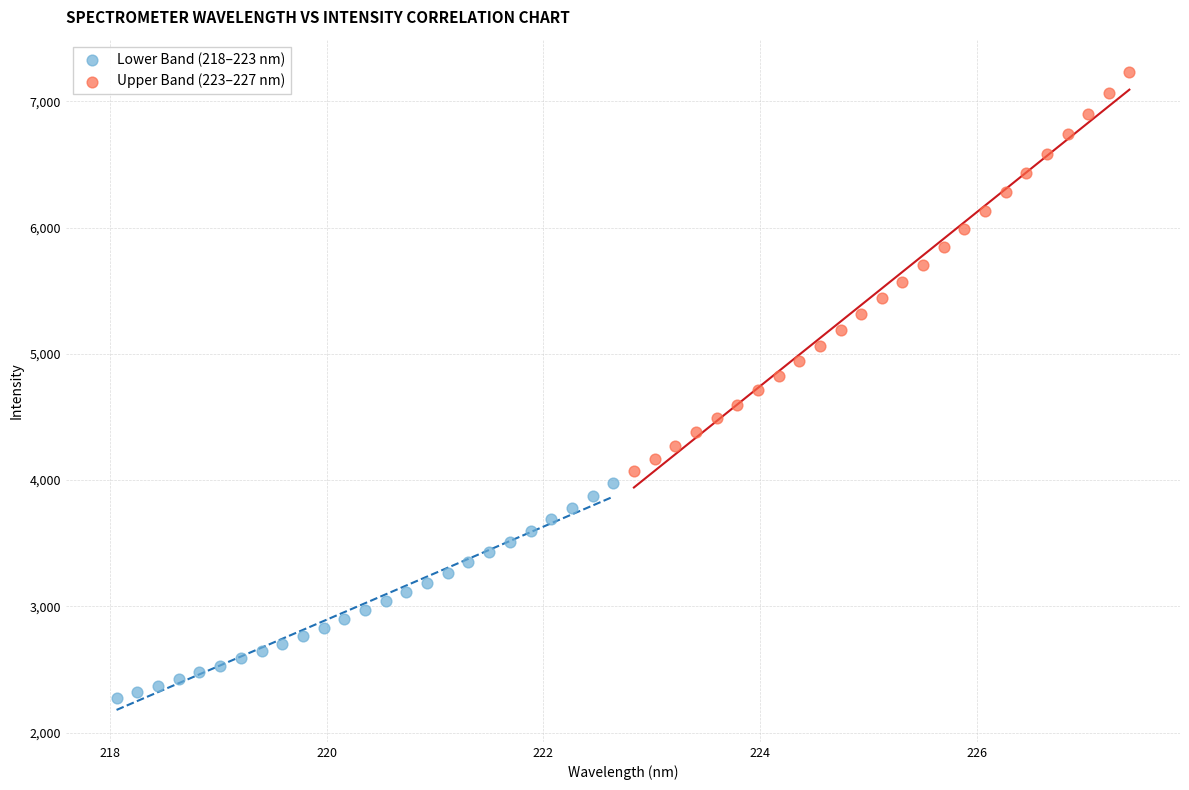

Which series reaches the maximum Y coordinate?

Upper Band (223–227 nm)